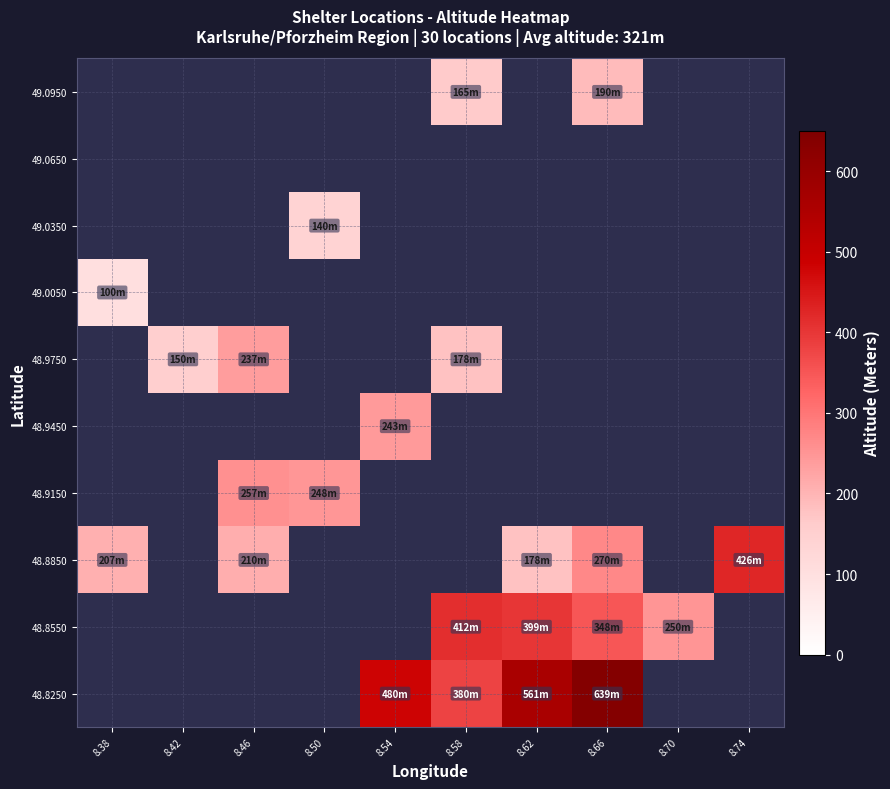

At 8.46, list the series in order from smallest to largest.

48.8250, 48.8550, 48.8850, 48.9150, 48.9450, 48.9750, 49.0050, 49.0350, 49.0650, 49.0950